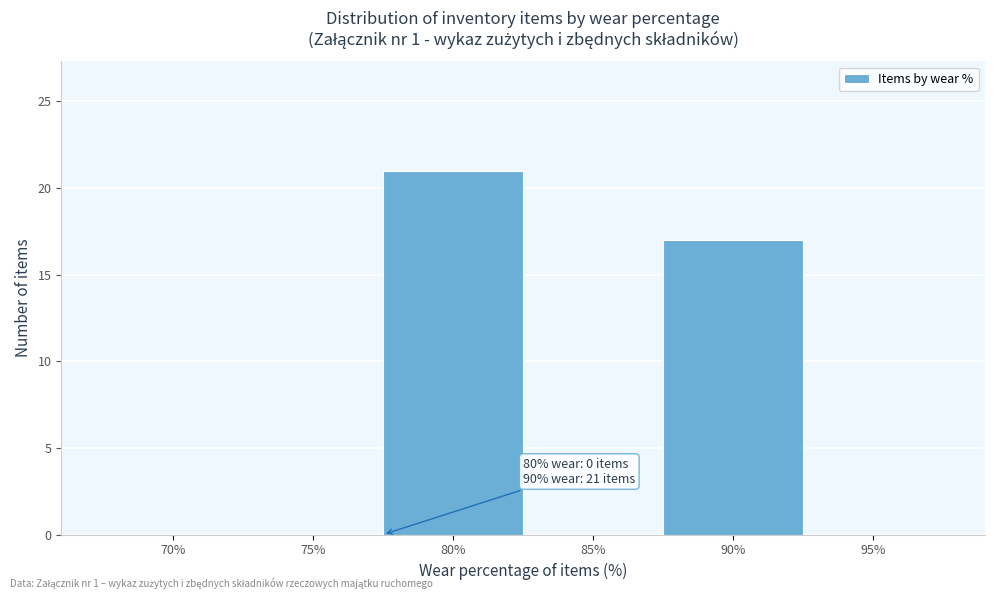

Reading left to right, transcribe all the data shown in this chart.

70%=0	75%=0	80%=21	85%=0	90%=17	95%=0